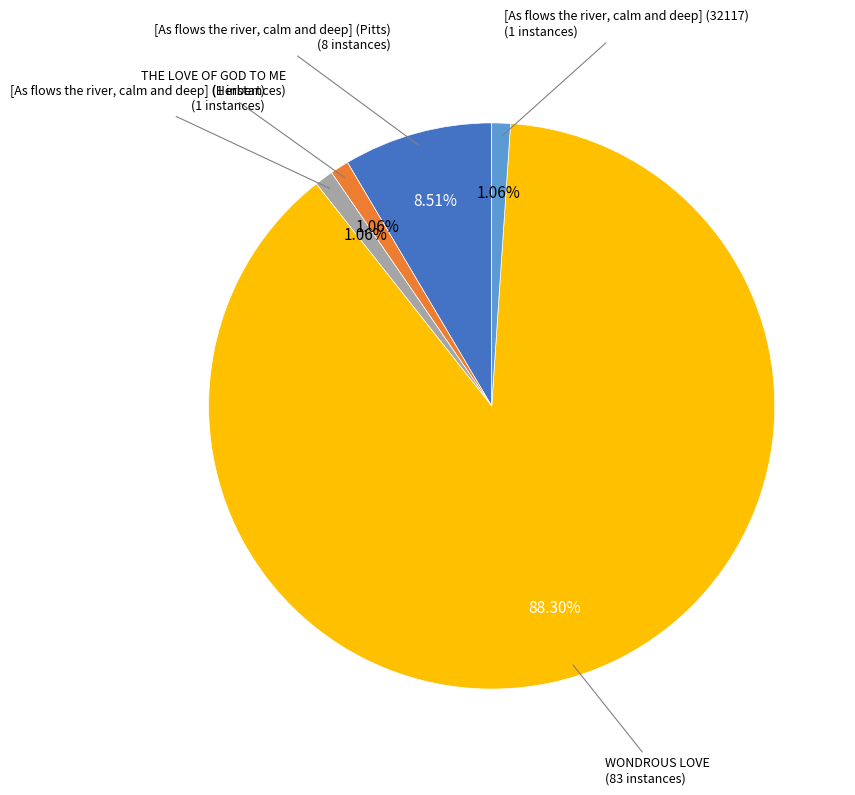

To the nearest percent, what is the average slice percentage?

20%